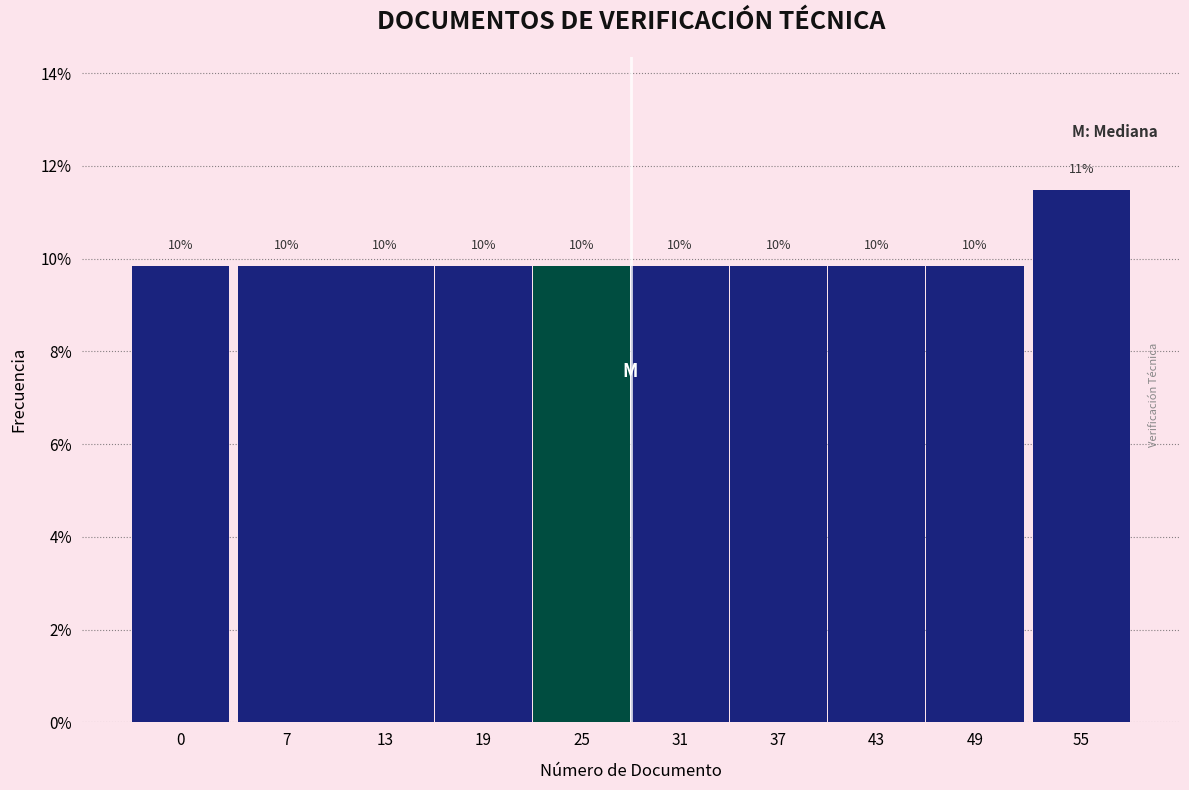

Does the chart contain any negative values?

No